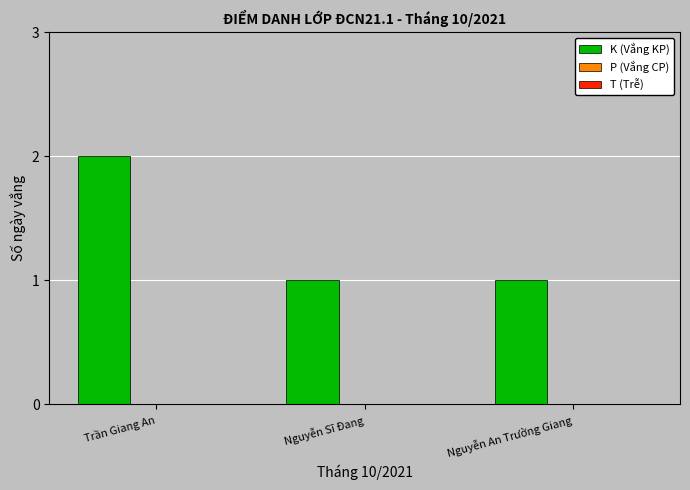

Reading left to right, transcribe all the data shown in this chart.

Trần Giang An=2	Nguyễn Sĩ Đang=1	Nguyễn An Trường Giang=1